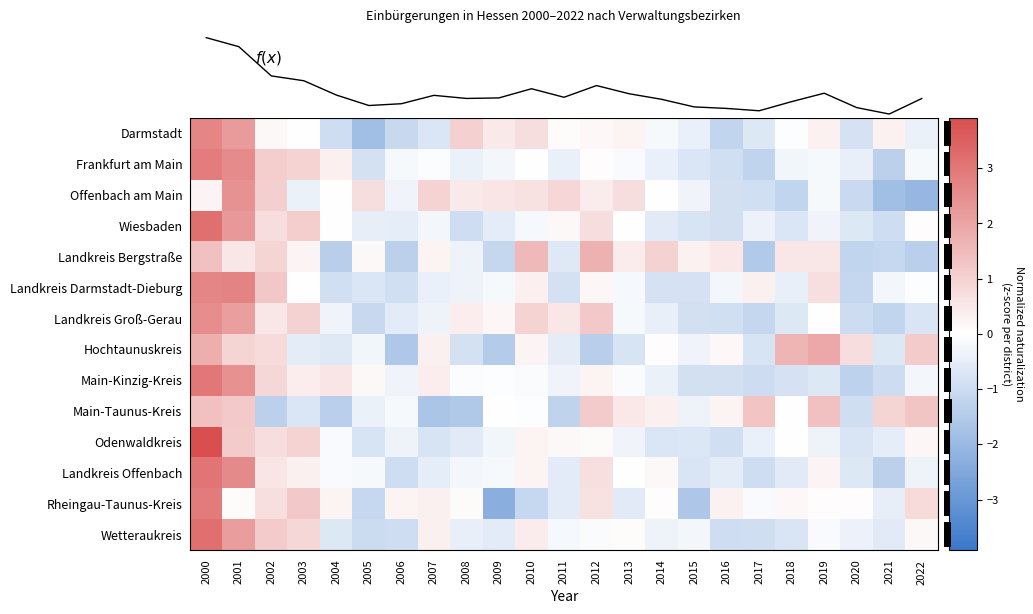

How many data points in Landkreis Offenbach are less than 0?

14